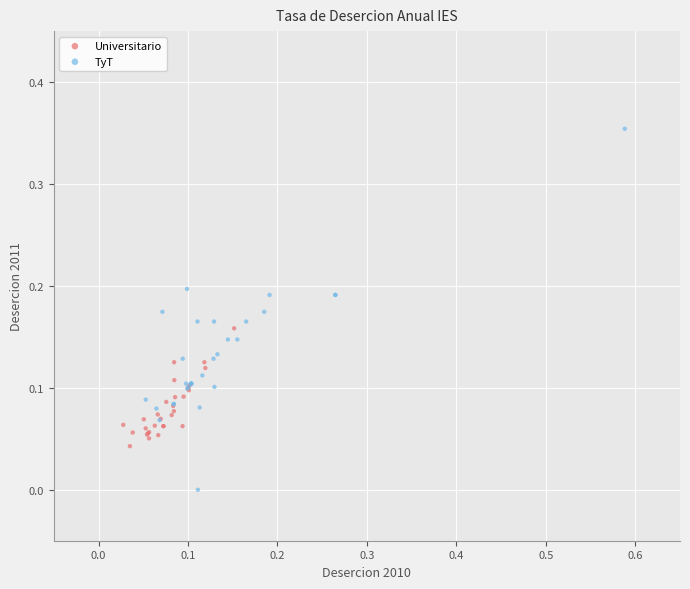

What are all the series names shown in the legend?

Universitario, TyT